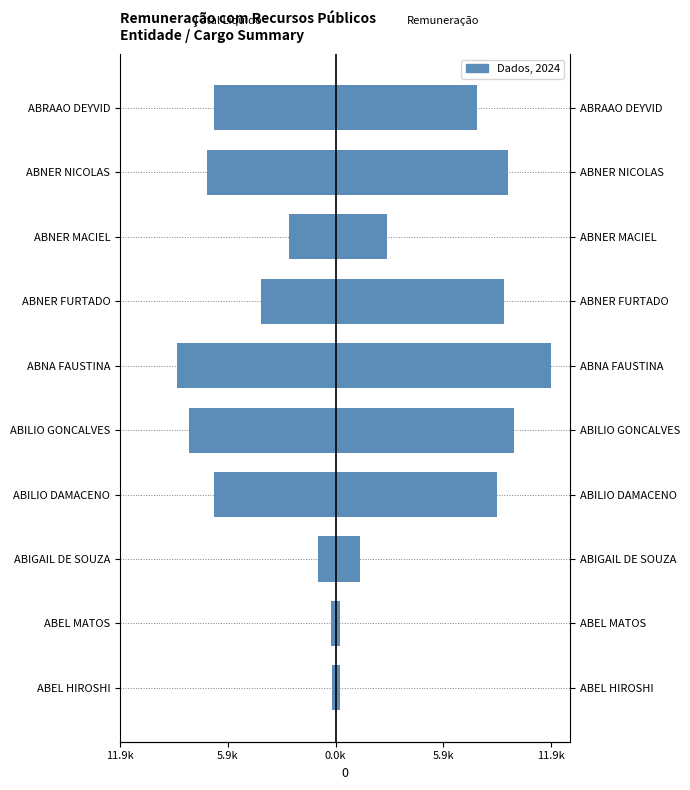

Which series has the largest total across all categories?

Remuneração do mês